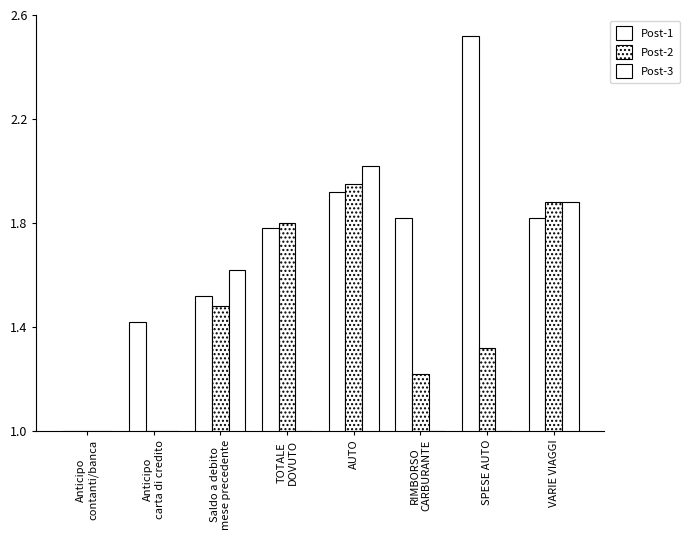

How many bars are there in each group?

3